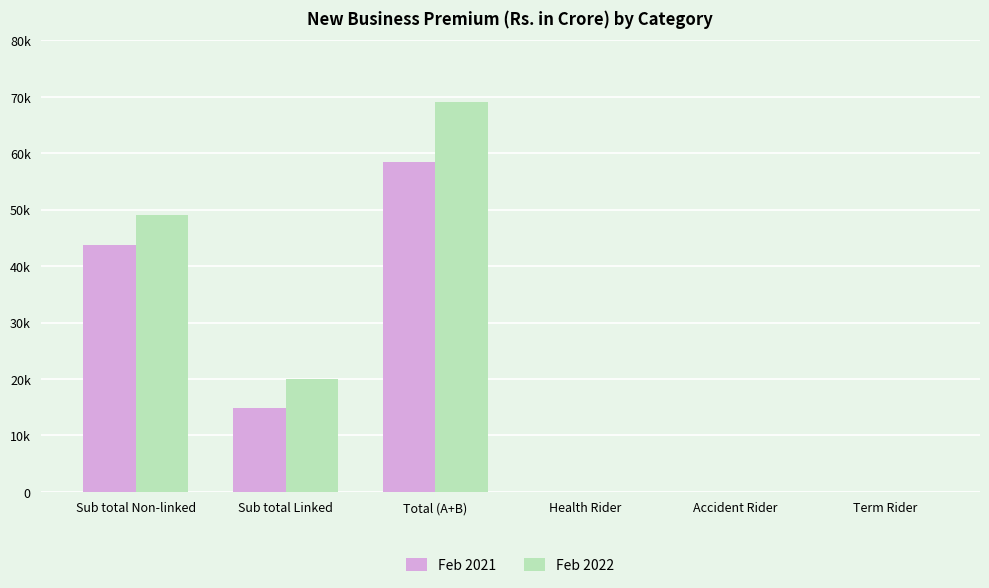

What is the label of the 1st bar from the right?

Term Rider